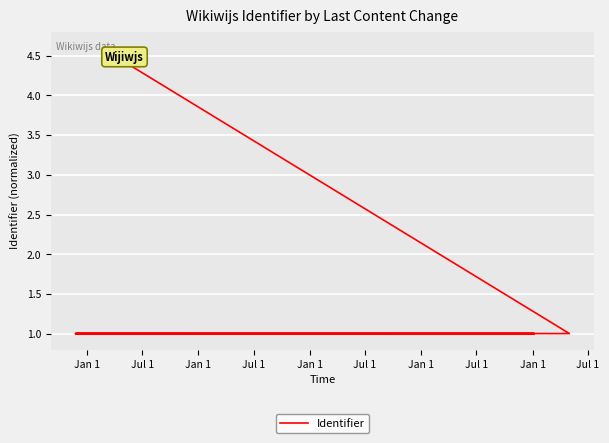

The chart shows a value of 1.0 at Jul 1. True or false?

True